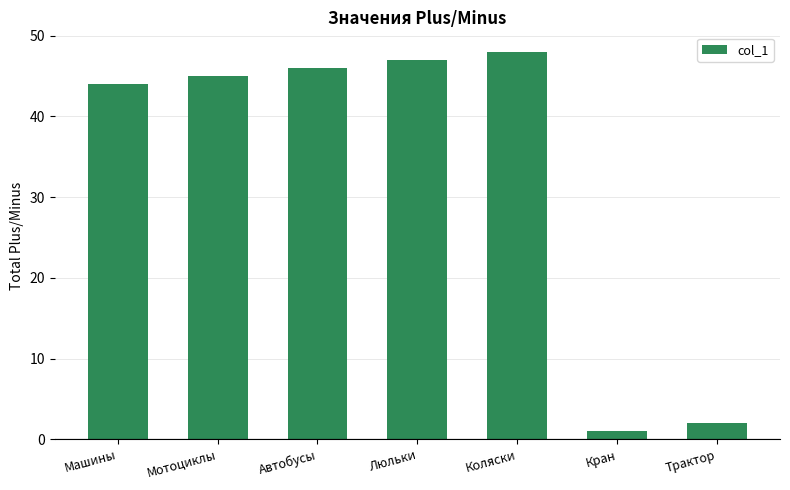

What is the ratio of the value at Коляски to the value at Автобусы?

1.0